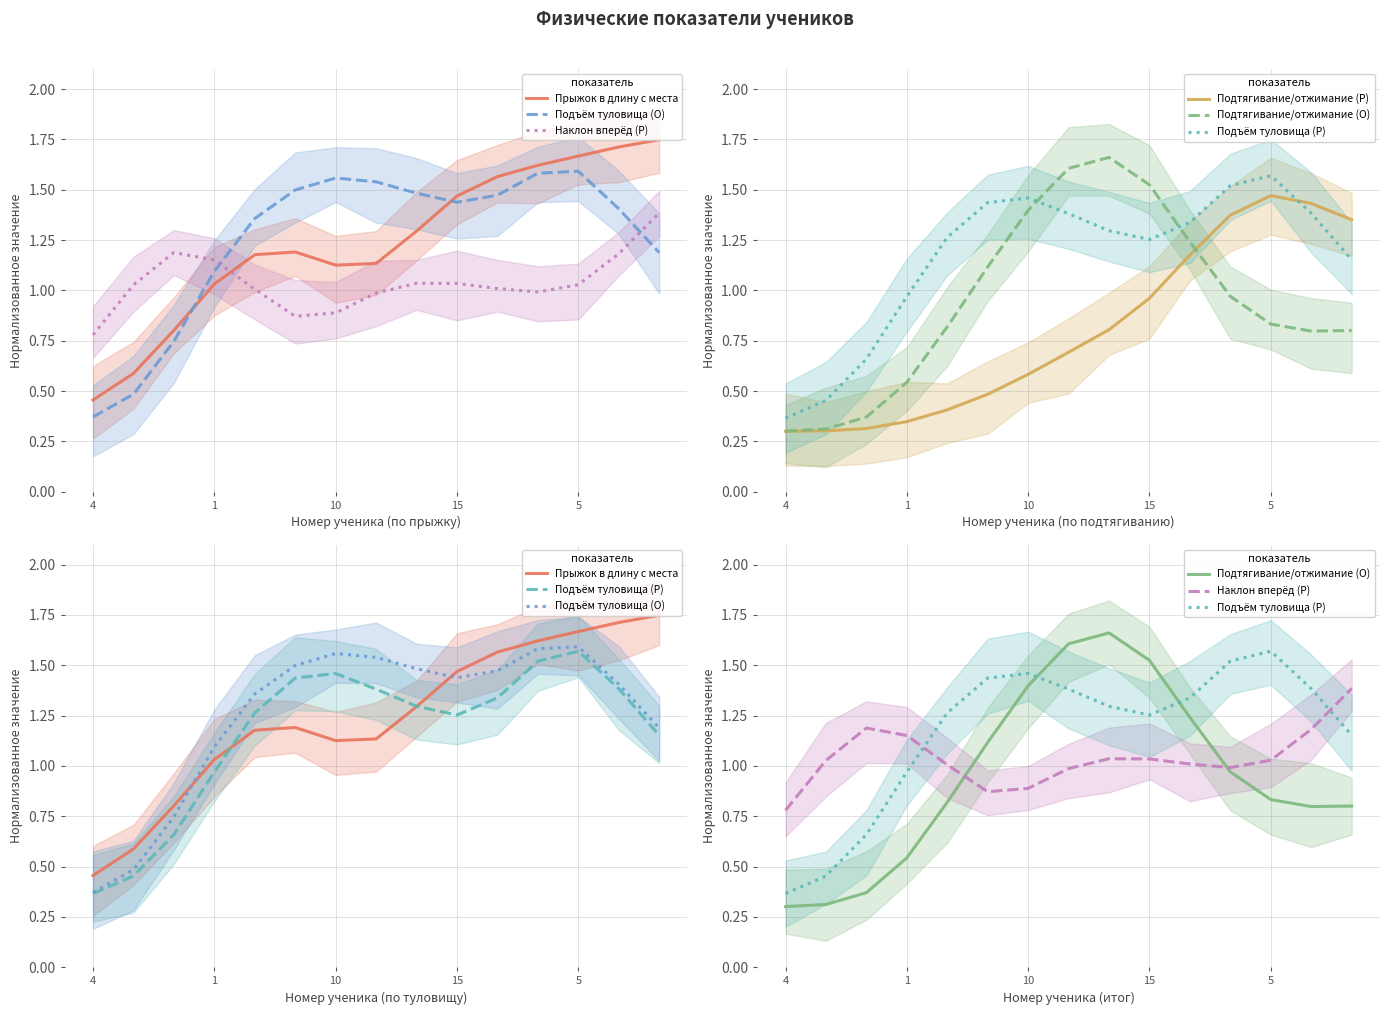

Between 9 and 15, which is larger?

9